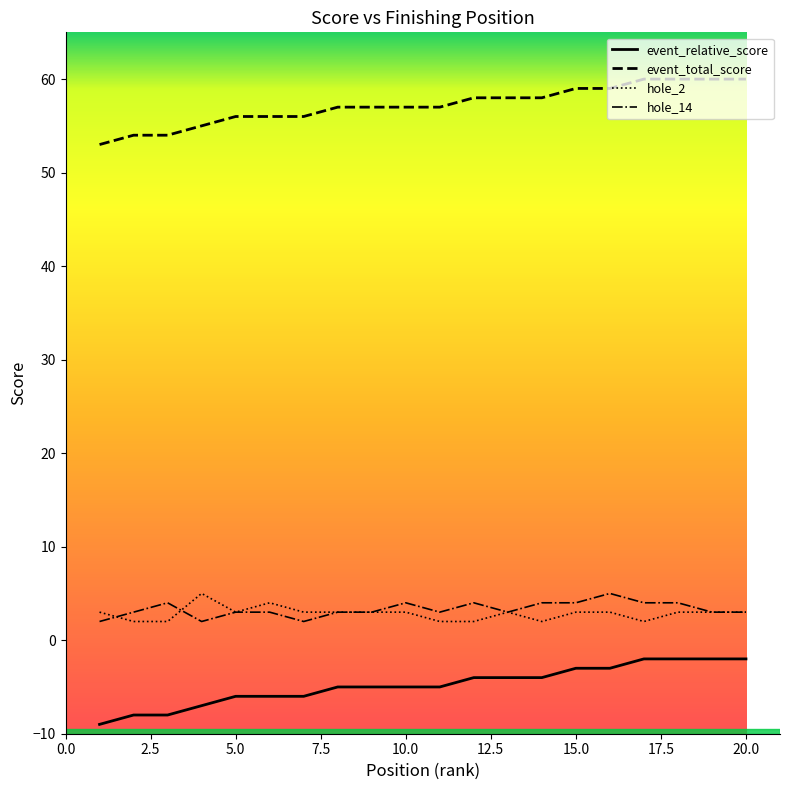

Which series has the largest total across all categories?

event_total_score